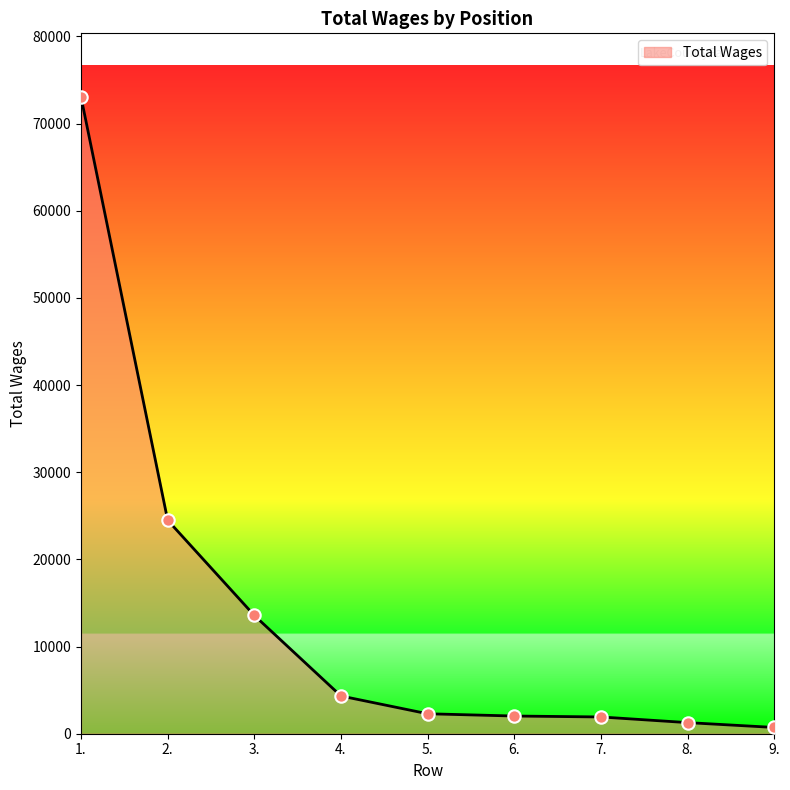

What is the ratio of the value at 6. to the value at 8.?

1.6